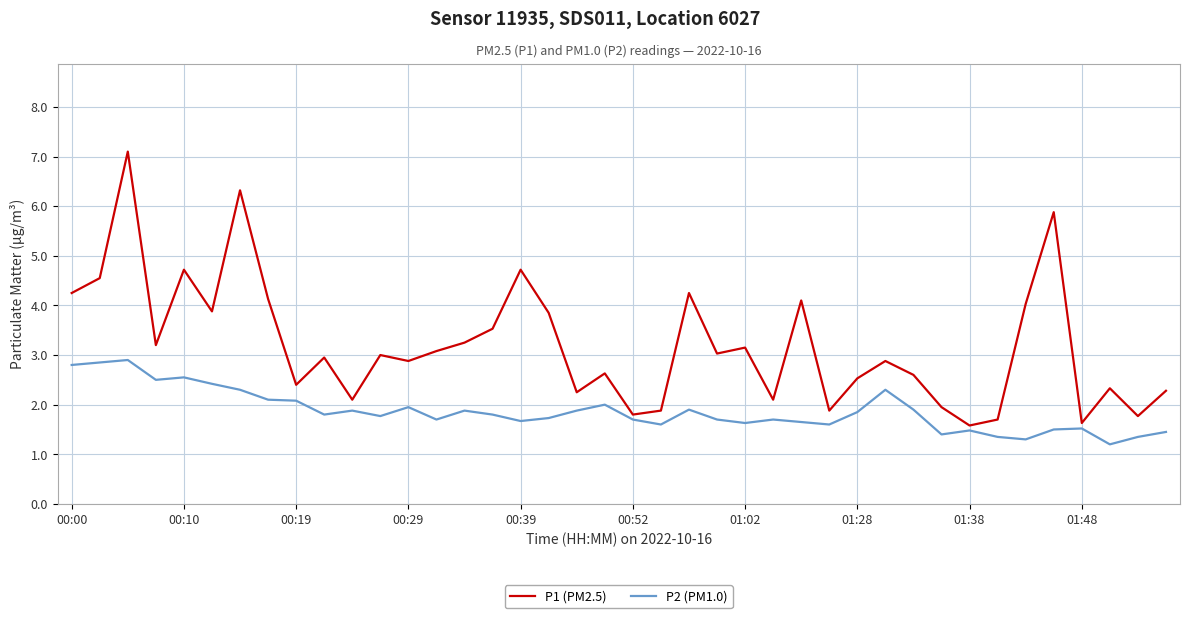

List the series in order of their overall mean, lowest first.

P2 (PM1.0), P1 (PM2.5)